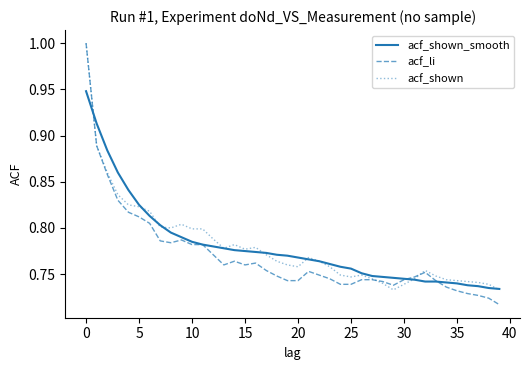

Which series has the largest range (max minus min)?

acf_li